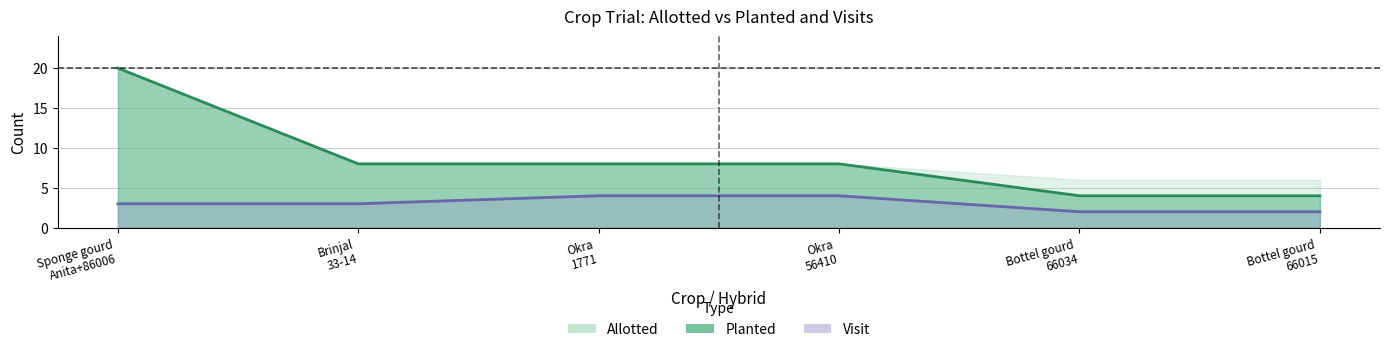

What is the label of the 6th point from the right?

Sponge gourd
Anita+86006